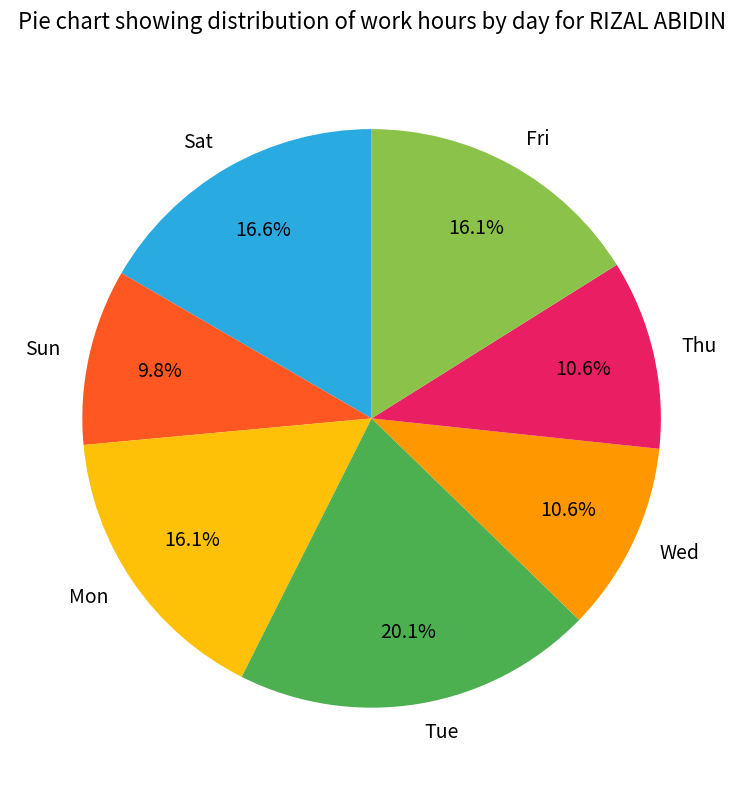

What percentage do Tue and Wed together represent?

30.7%